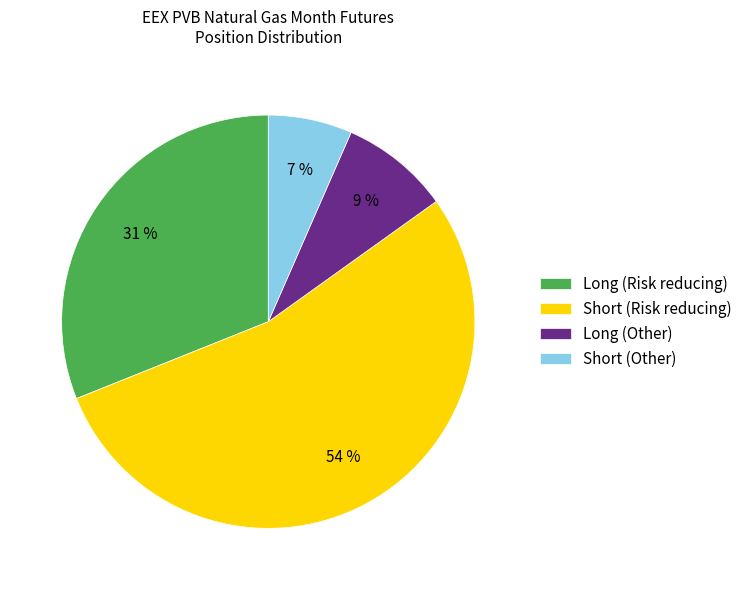

To the nearest percent, what is the combined percentage of Short (Other) and Short (Risk reducing)?

60%